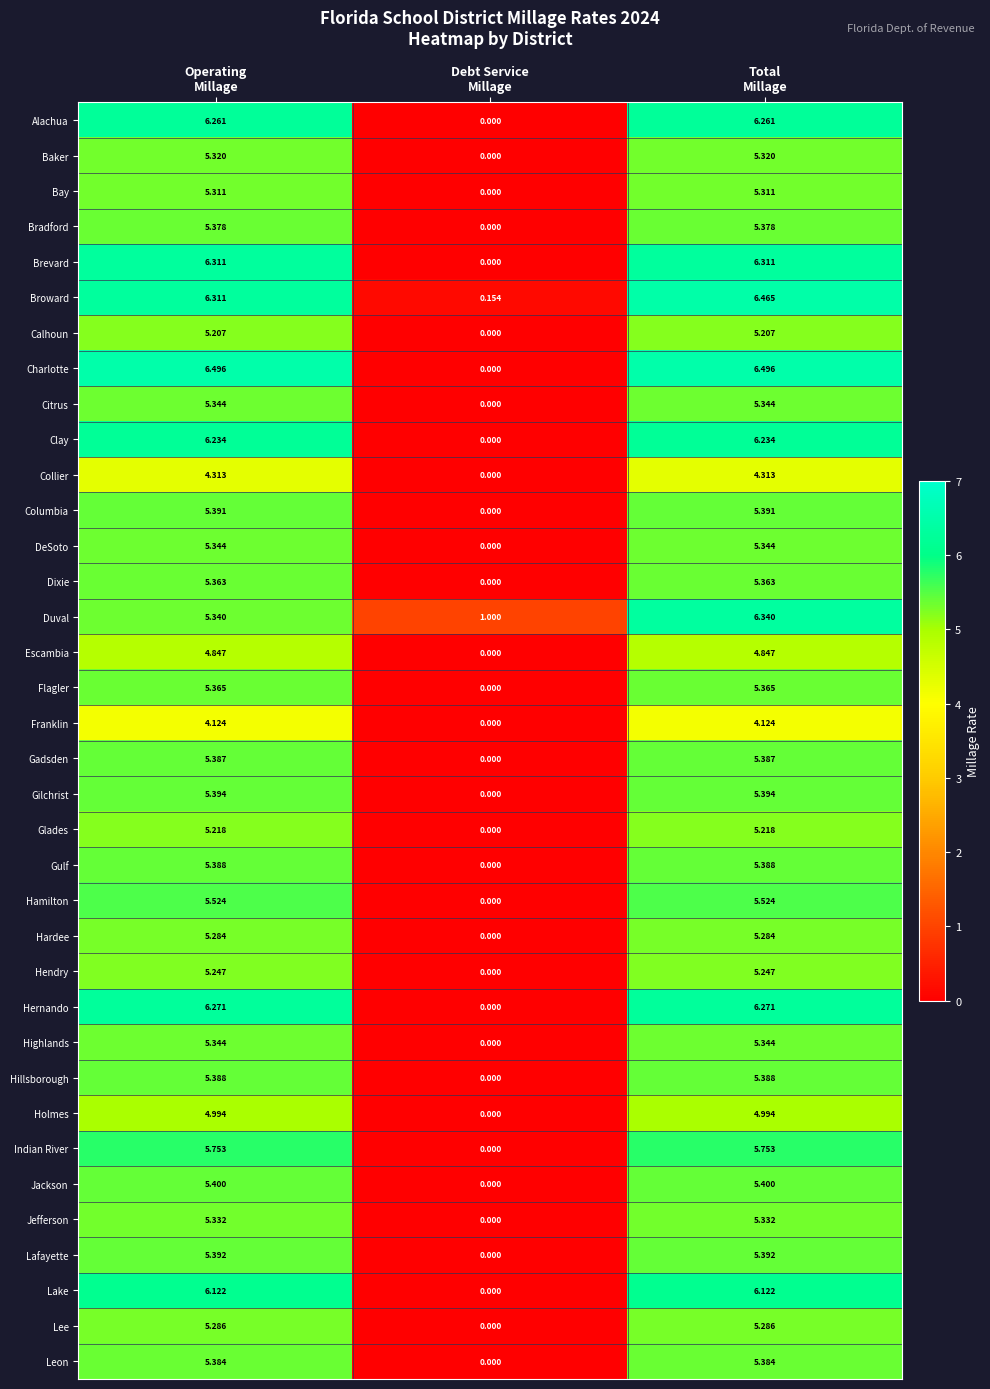

Which series has the widest spread of values?

Charlotte